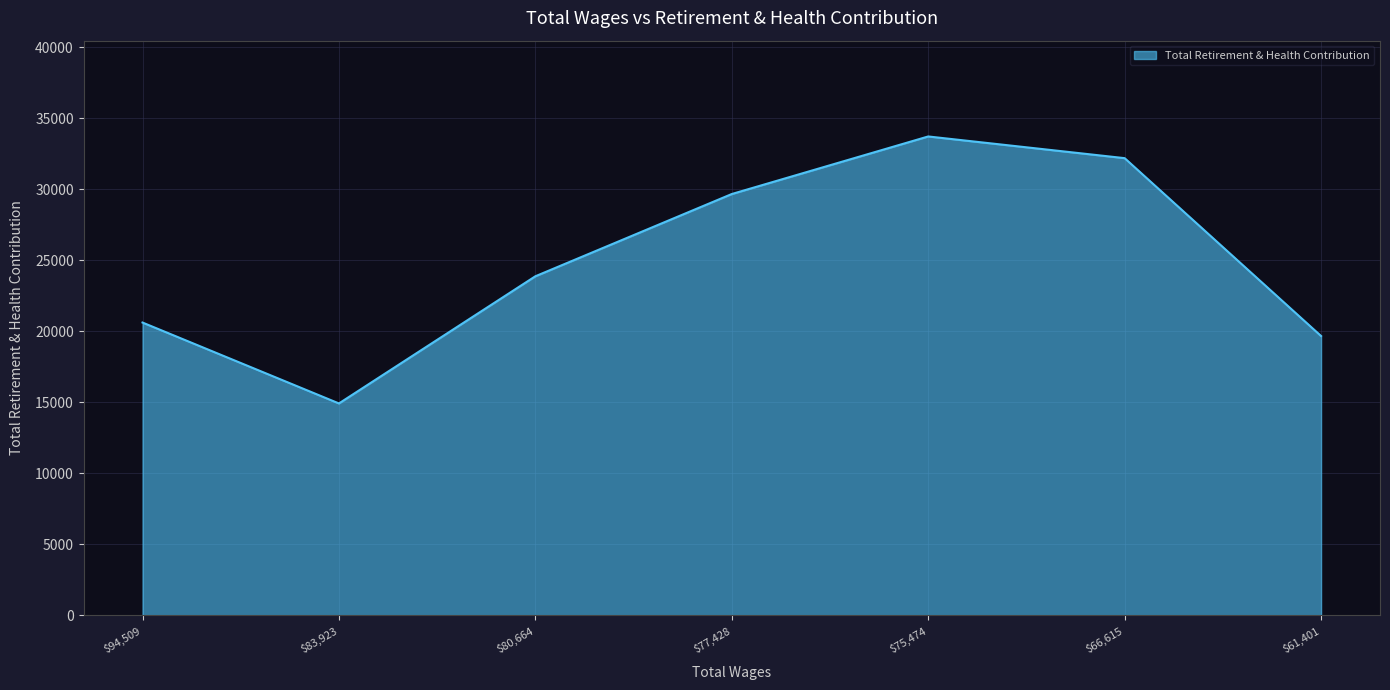

Count the number of data series in this chart.

1